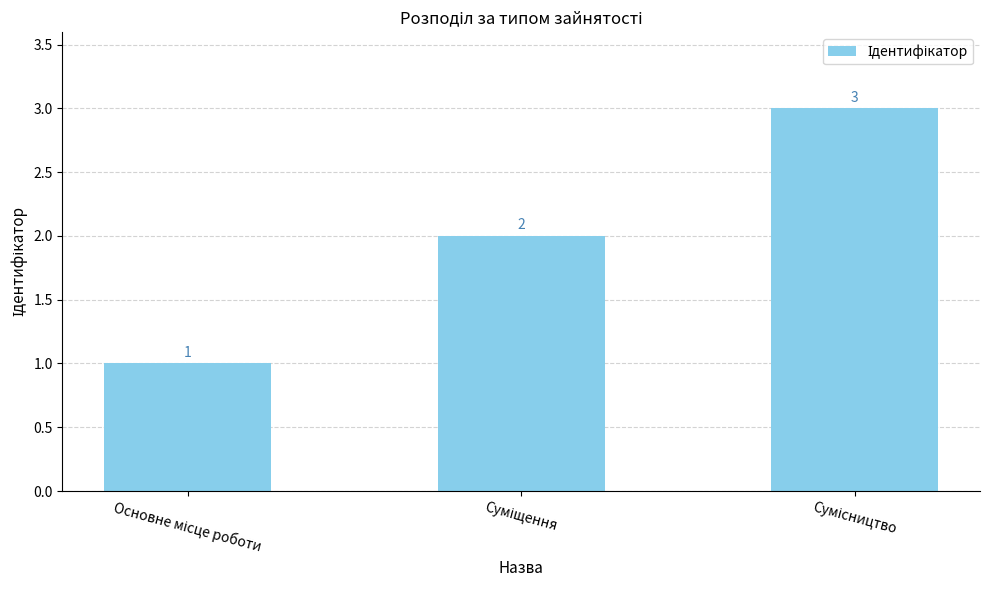

How many values are between 1 and 3?

3